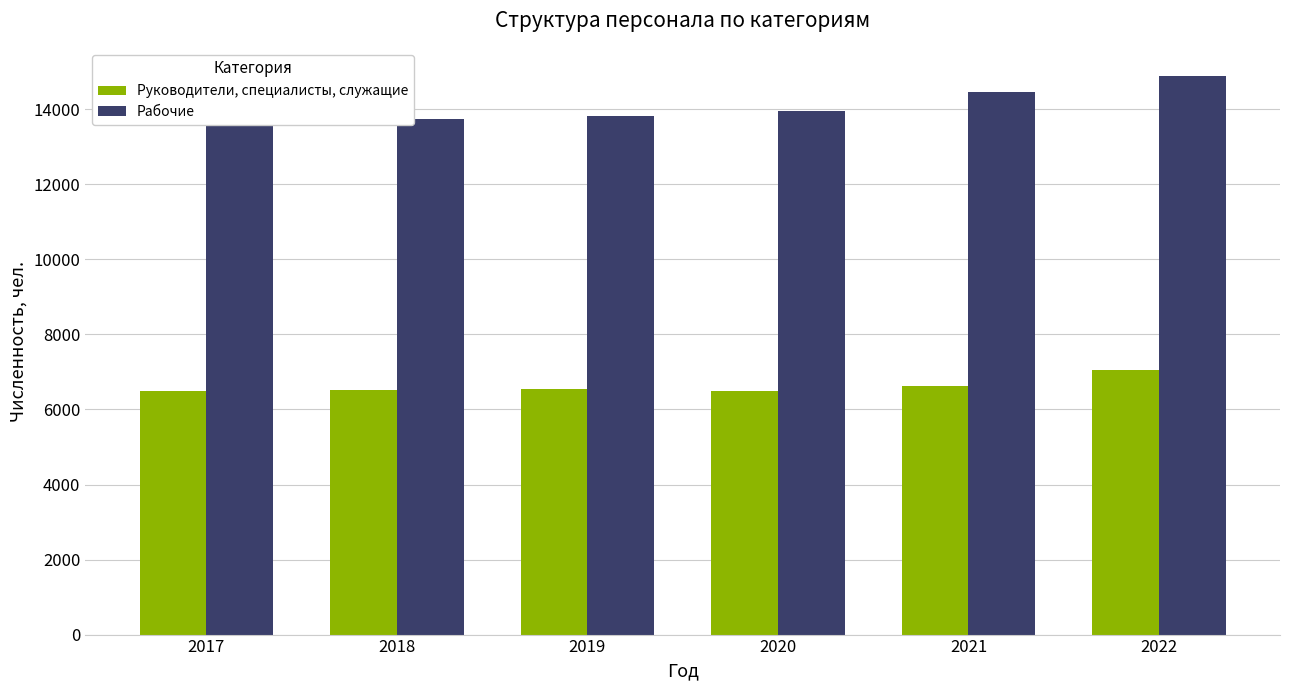

What is the difference between the second highest and second lowest values in the Рабочие series?

709